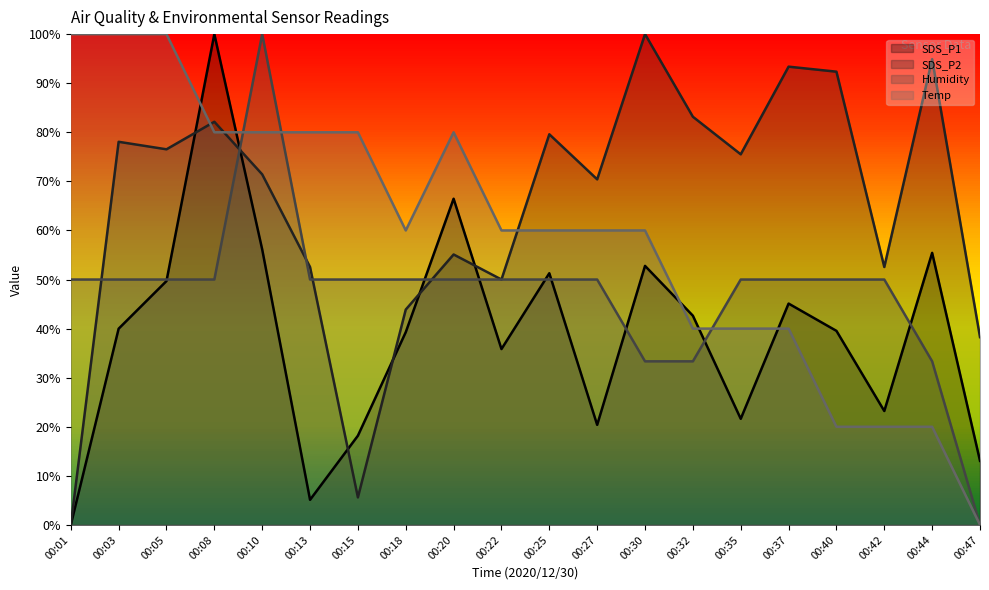

How many interior local peaks does the SDS_P1 (line) series have?

6